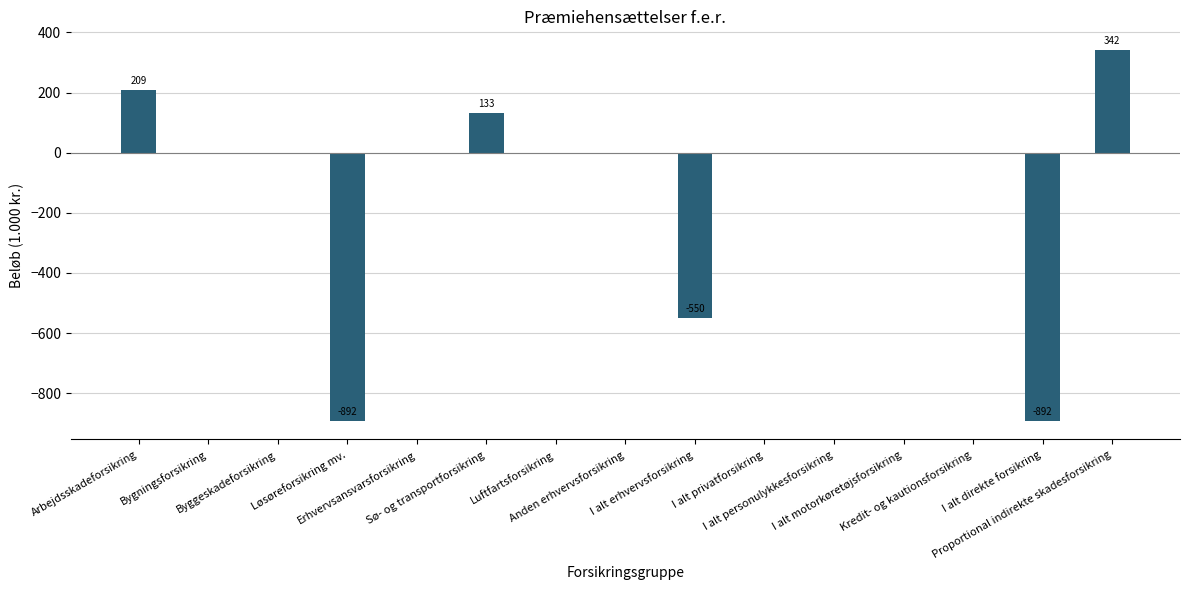

What is the sum of all values?

-1650